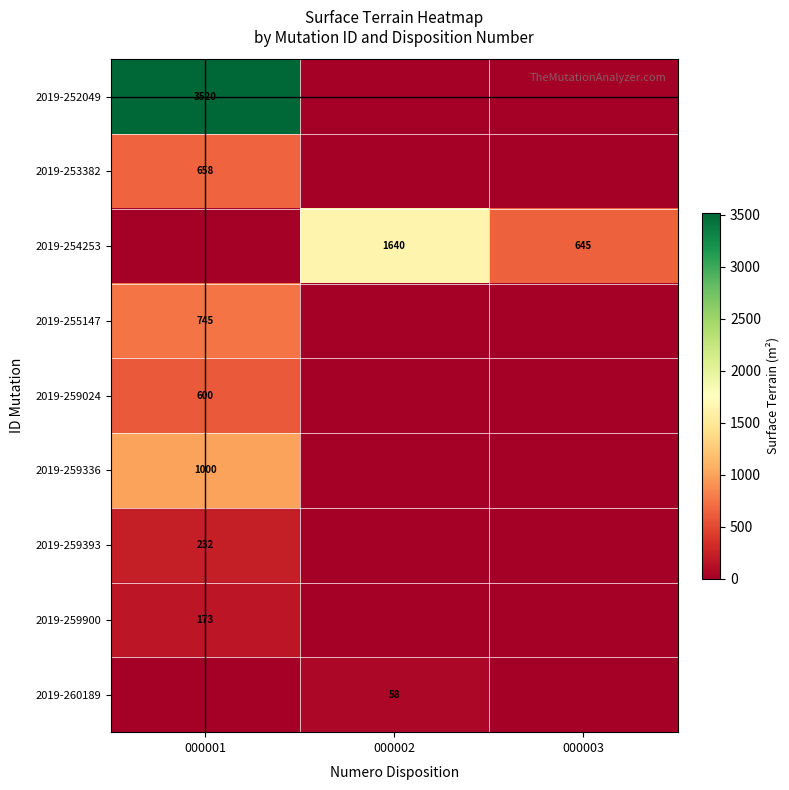

The 2019-259024 series shows 786 at 000001. True or false?

False